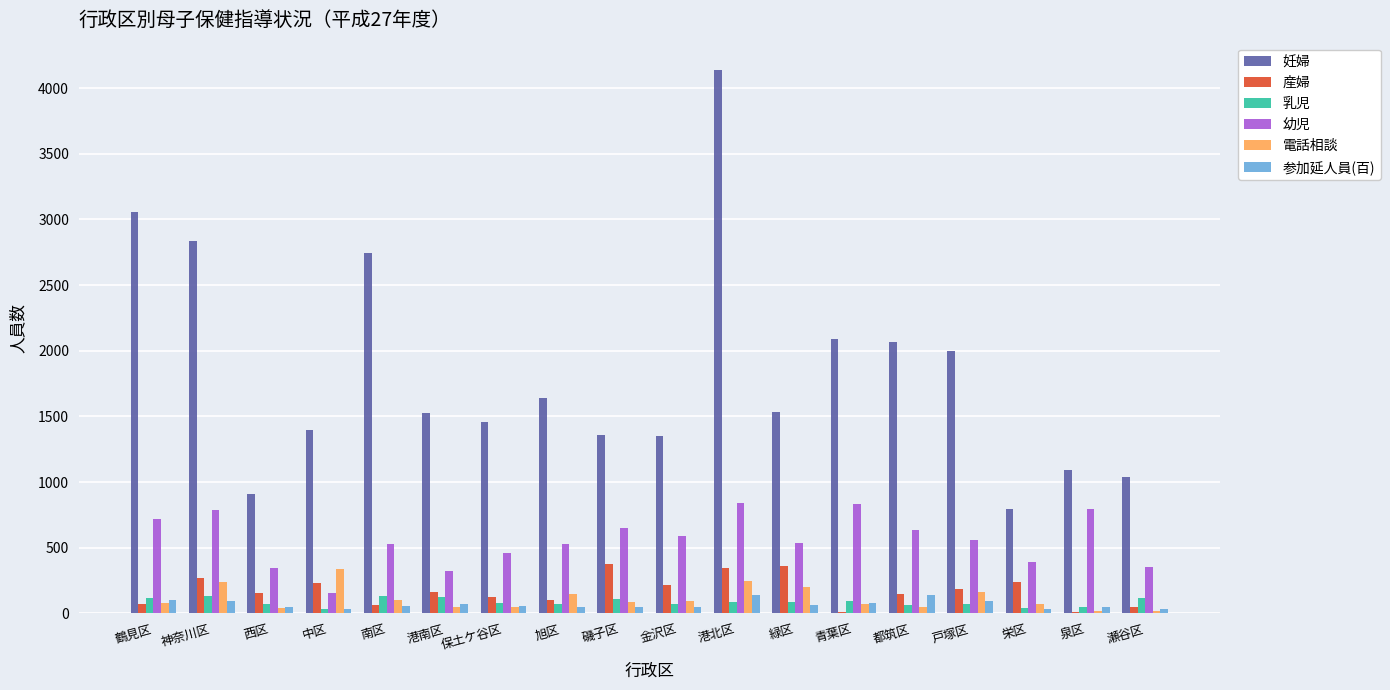

Is the value of 妊婦 at 保土ケ谷区 greater than the value of 乳児 at 緑区?

Yes